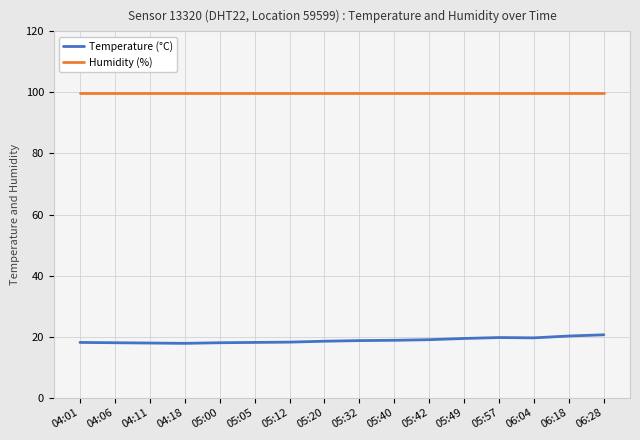

Which series has the largest total across all categories?

Humidity (%)